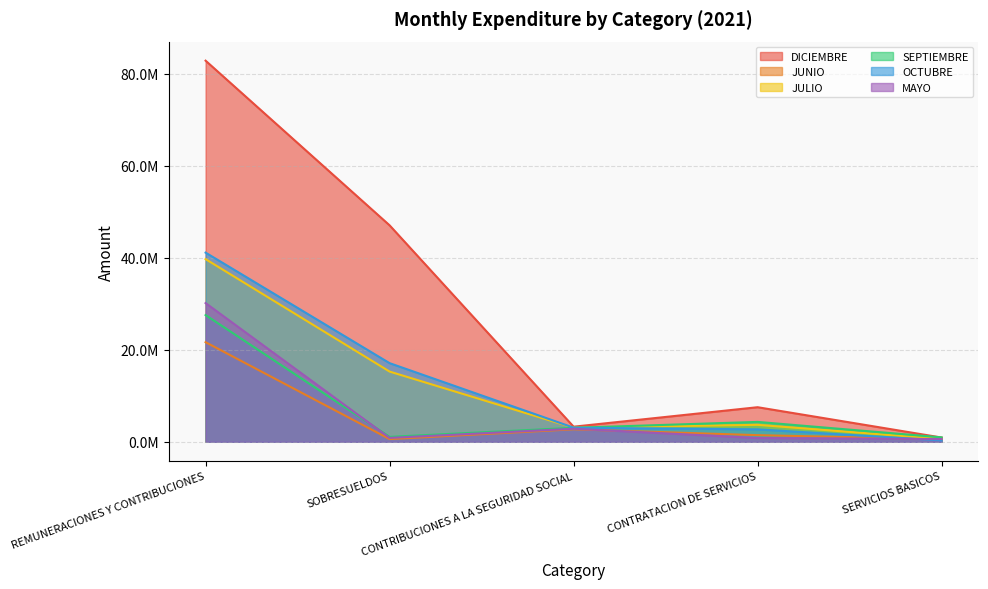

Which series ends up on top after the final intersection of JUNIO and OCTUBRE?

JUNIO